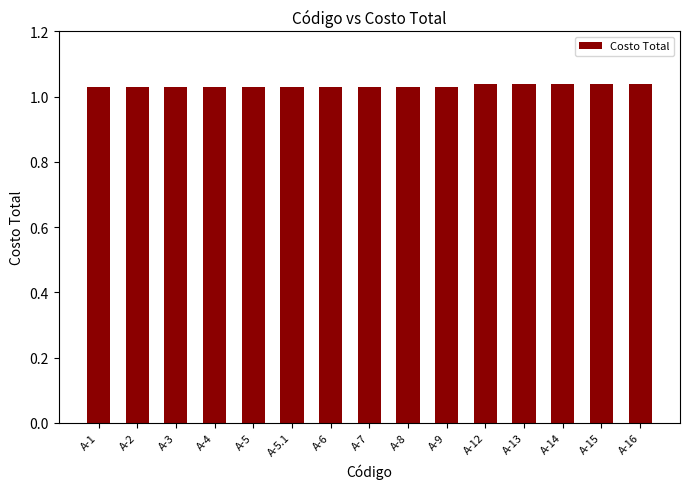

The value at A-5 is 1.5. True or false?

False